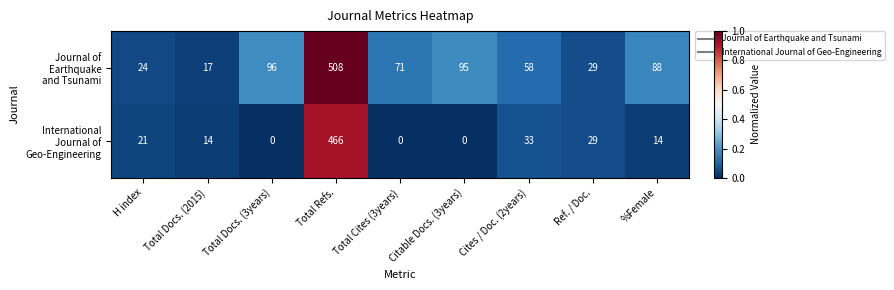

What is the greatest value displayed?

508